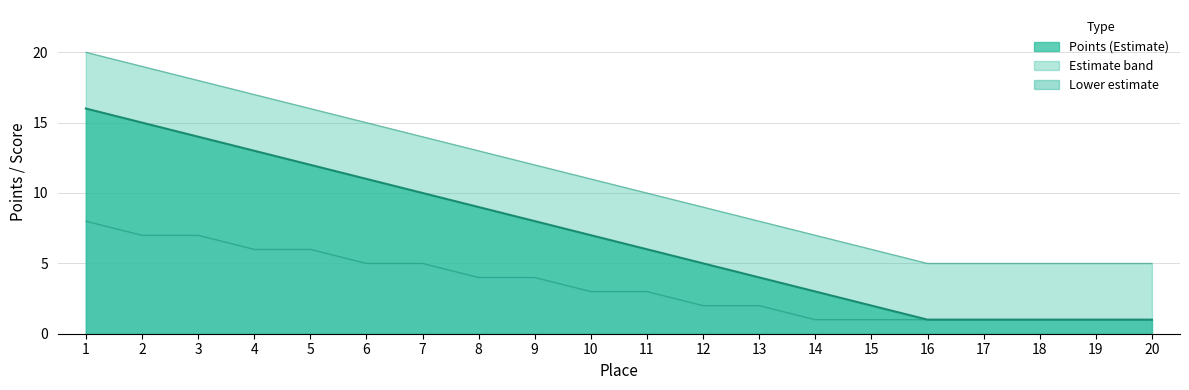

How many lines are shown in the chart?

3